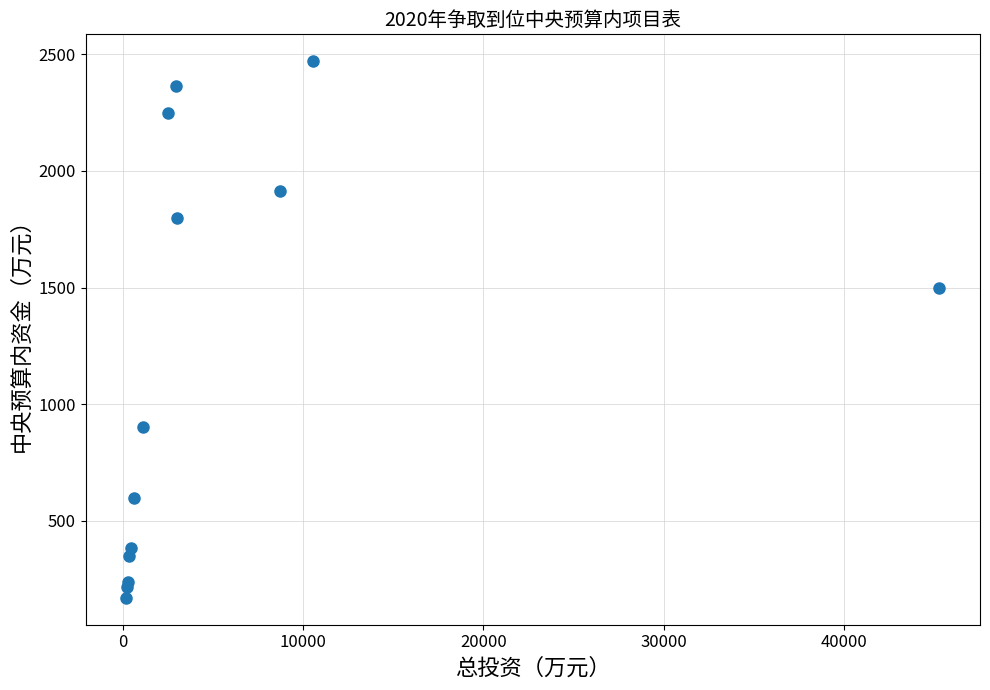

What Y value in the scatter plot is closest to 1320?

1500